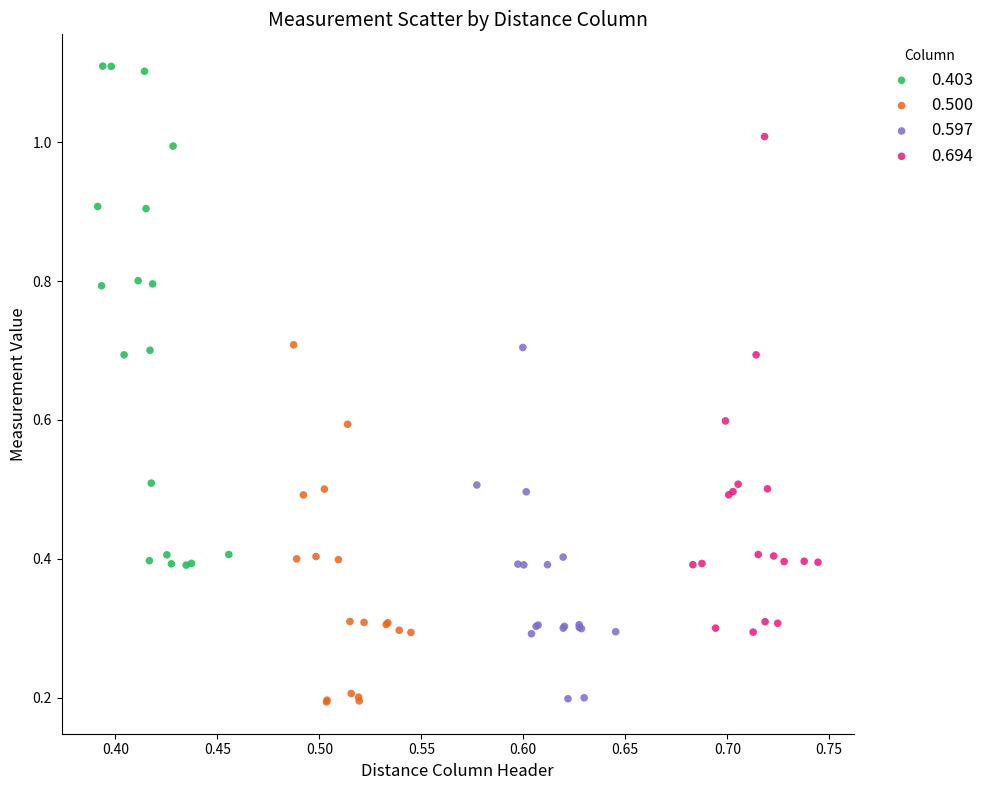

Which series reaches the maximum Y coordinate?

0.403